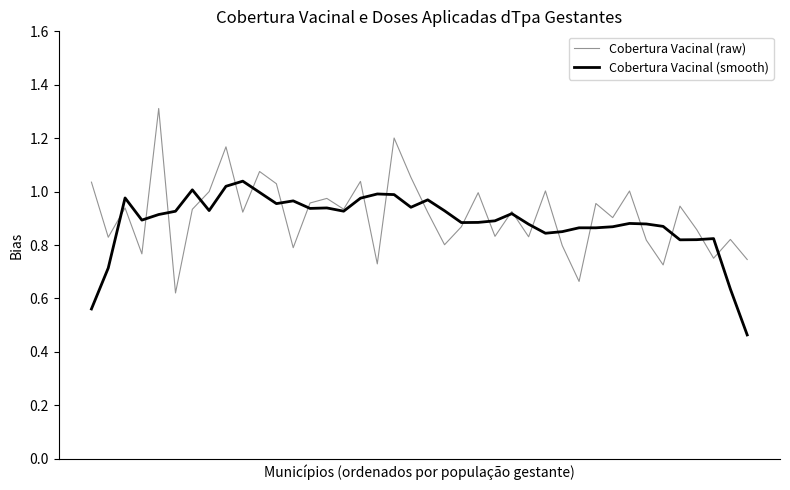

Which series has the largest range (max minus min)?

Cobertura Vacinal (raw)